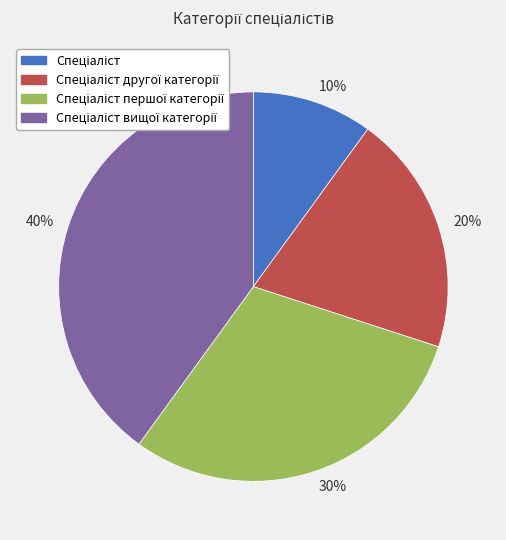

Does any single category account for the majority?

No